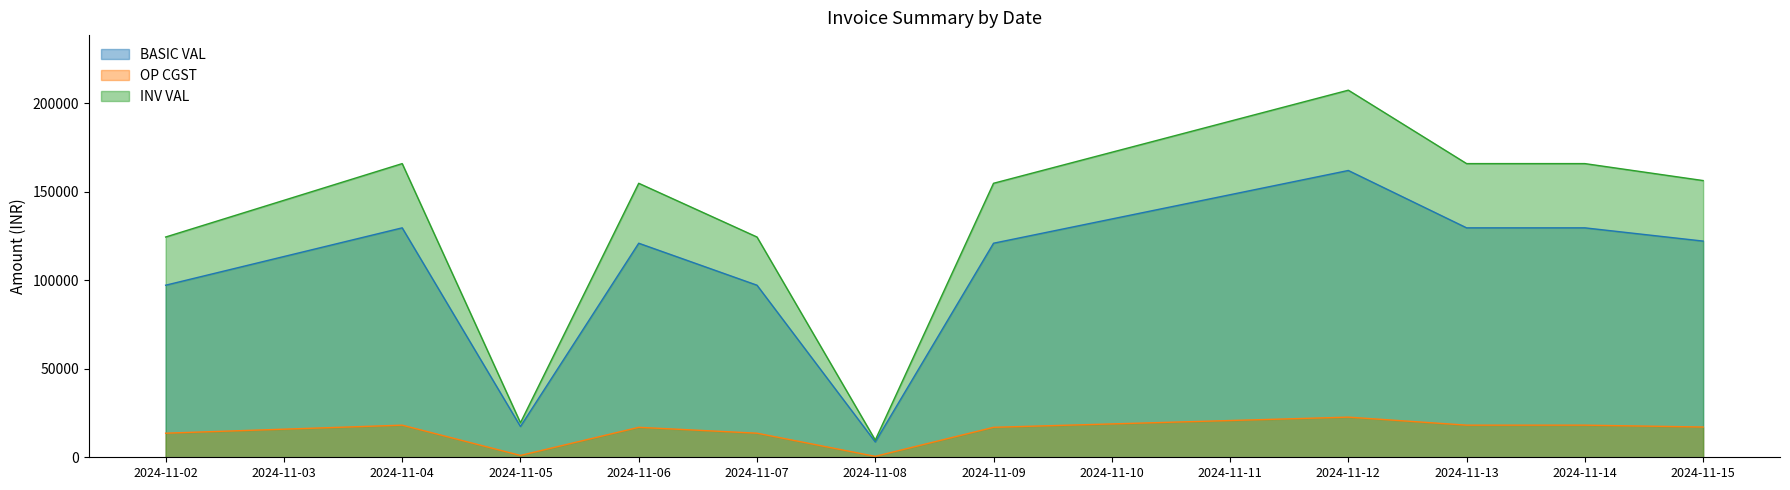

What is the difference between the highest and lowest values at 2024-11-02?

110835.4